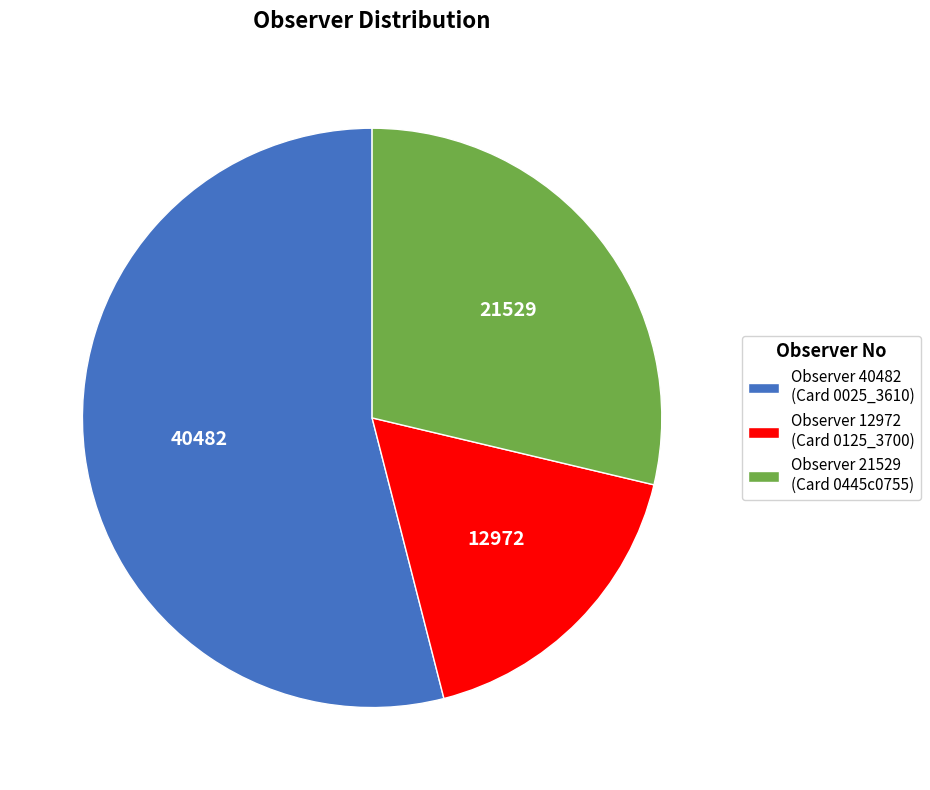

Is the sum of Observer 12972 (Card 0125_3700) and Observer 40482 (Card 0025_3610) greater than half?

Yes